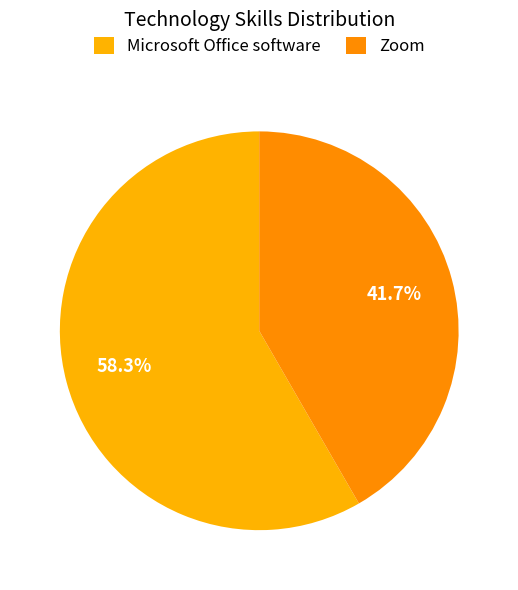

To the nearest percent, what is the average slice percentage?

50%